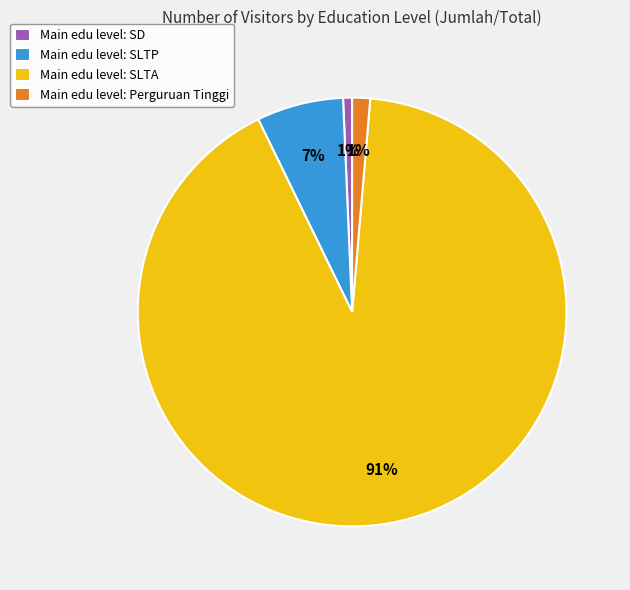

Which category accounts for the majority?

Main edu level: SLTA